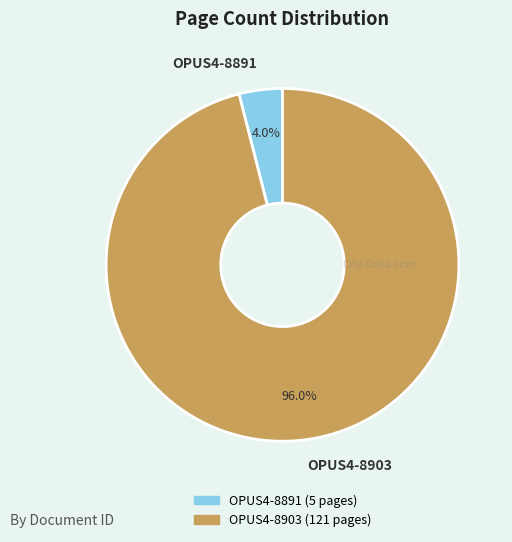

What percentage is the OPUS4-8903 slice, to the nearest percent?

96%